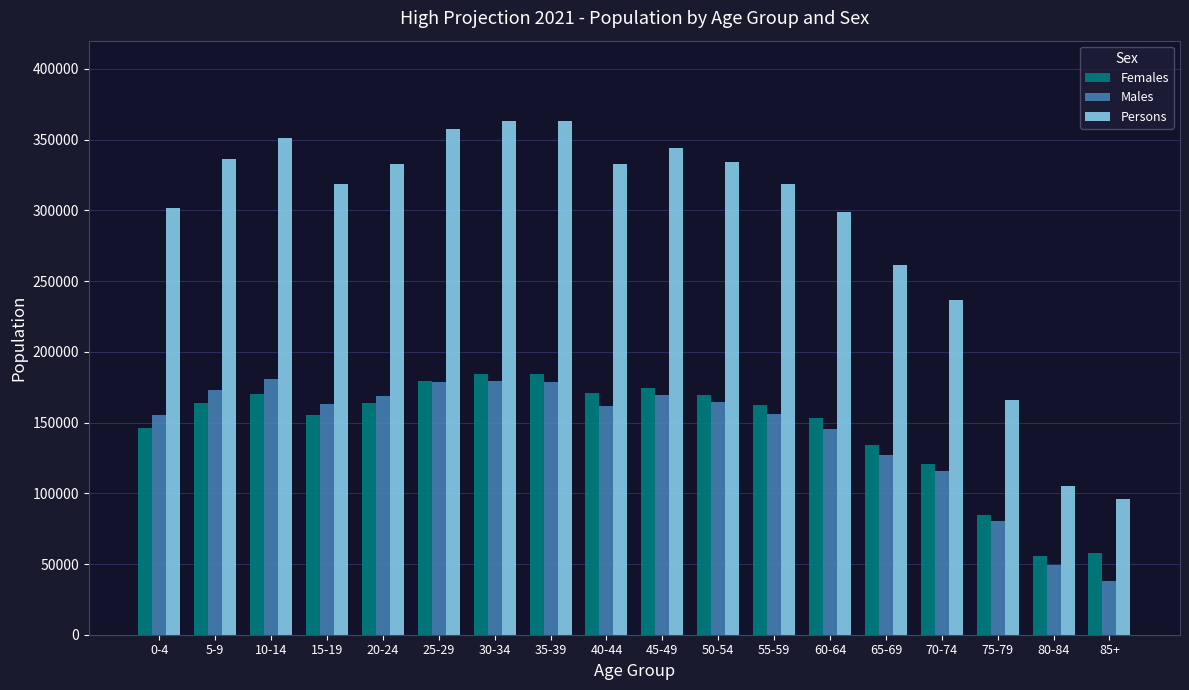

What is the difference between the highest and lowest values at 10-14?

180904